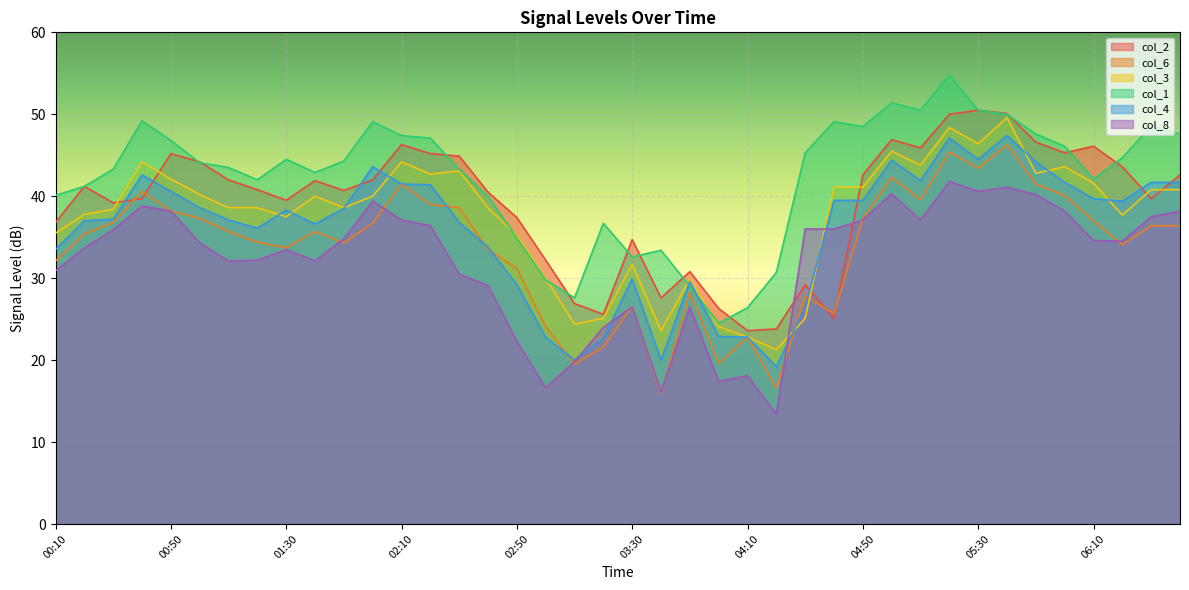

What is the label of the 36th point from the left?

06:00